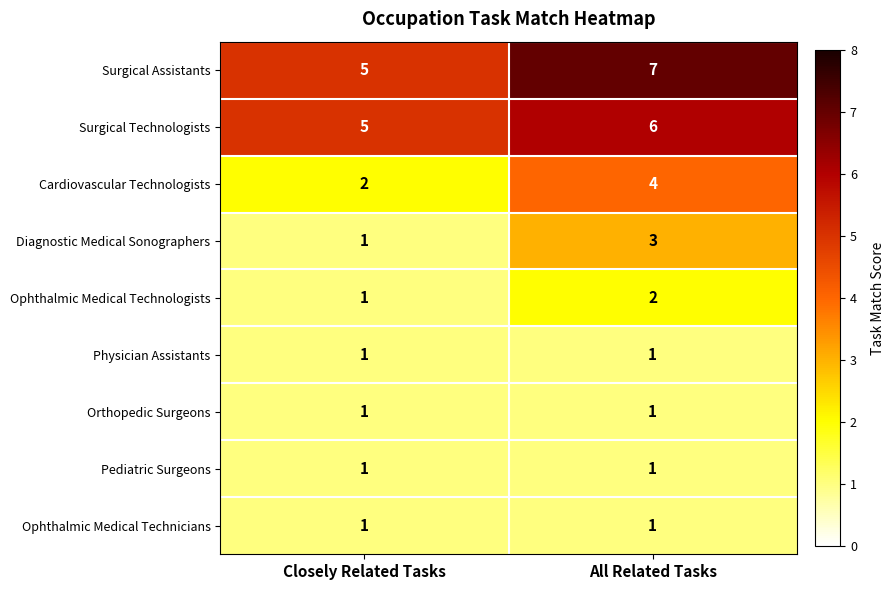

At which category is the sum across all series the highest?

All Related Tasks